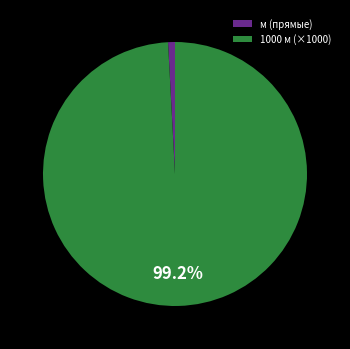

To the nearest percent, what is the average slice percentage?

50%